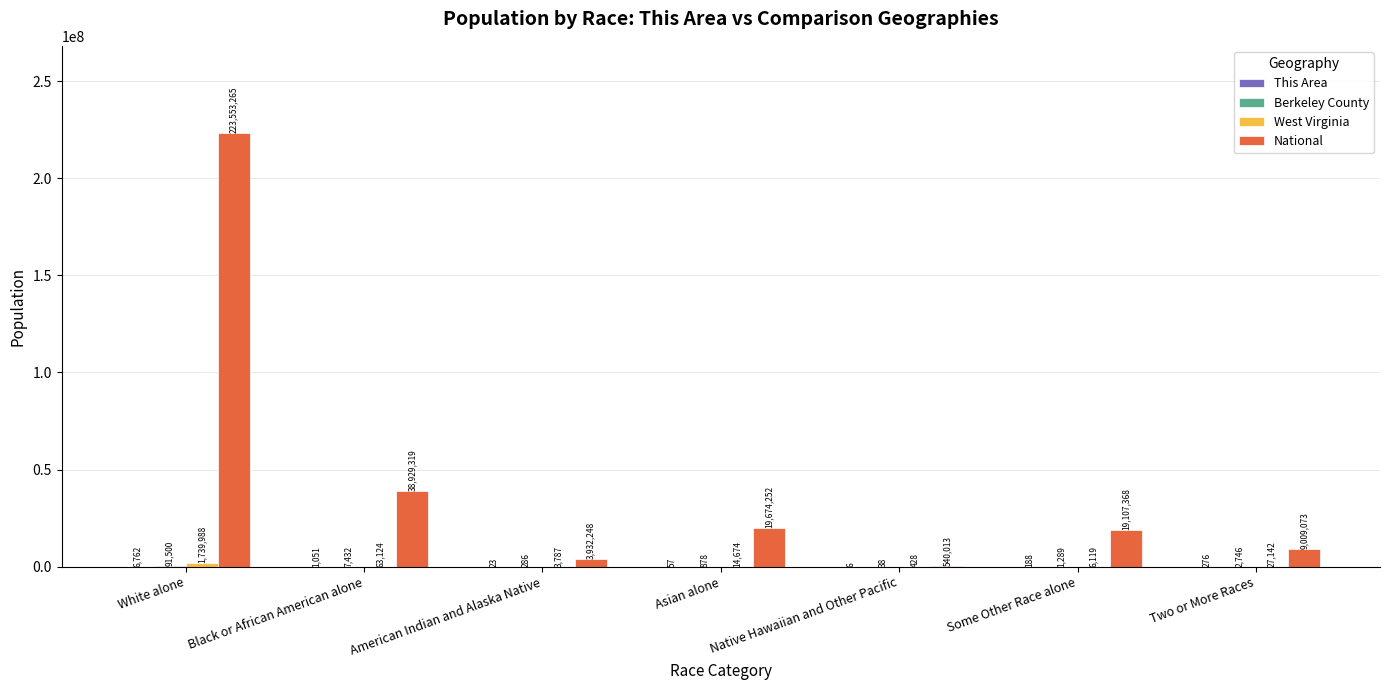

What is the total value across all series at Asian alone?

19689861